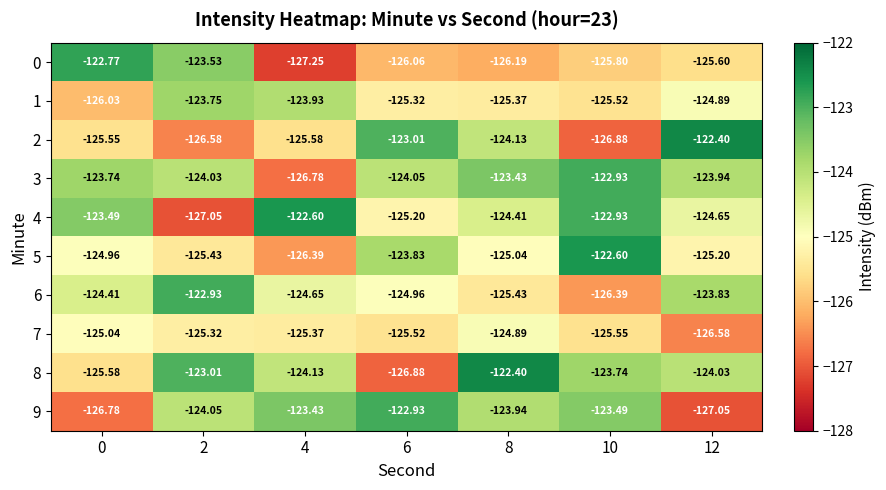

Is the value of 7 at 0 greater than the value of 8 at 12?

No